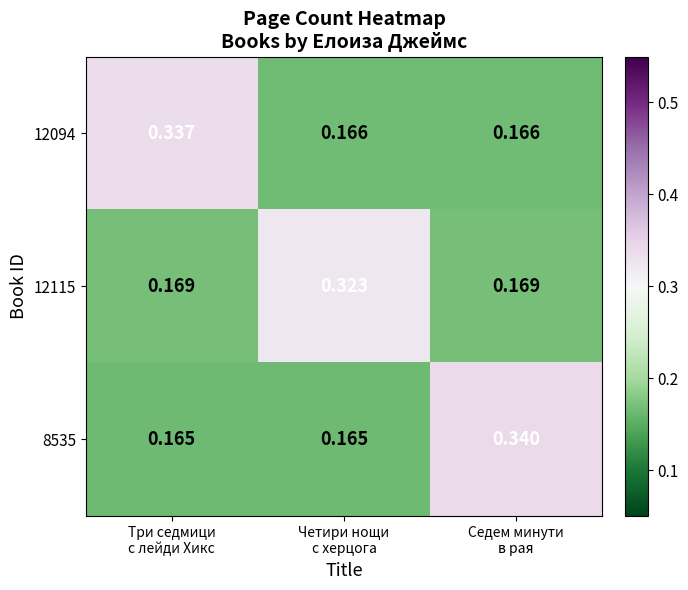

How many data points does each series have?

3